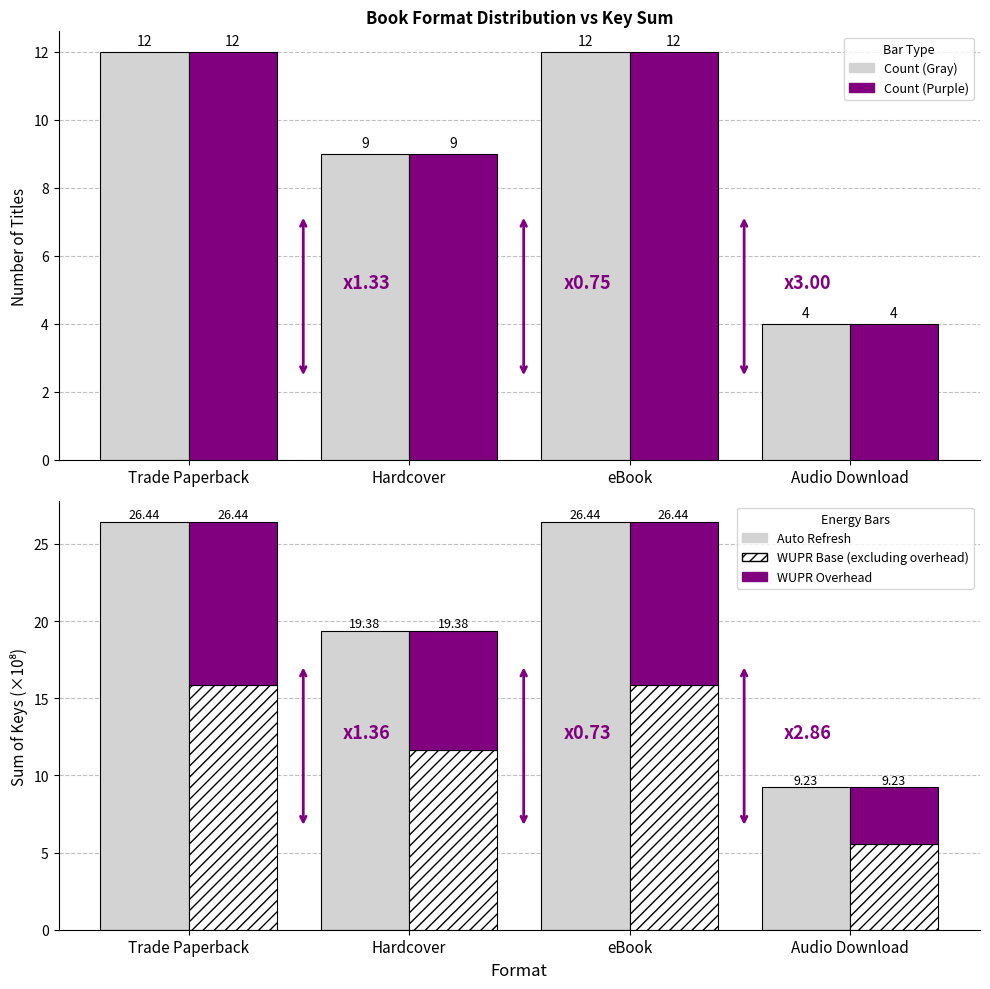

What is the total value across all series at eBook?

76.9